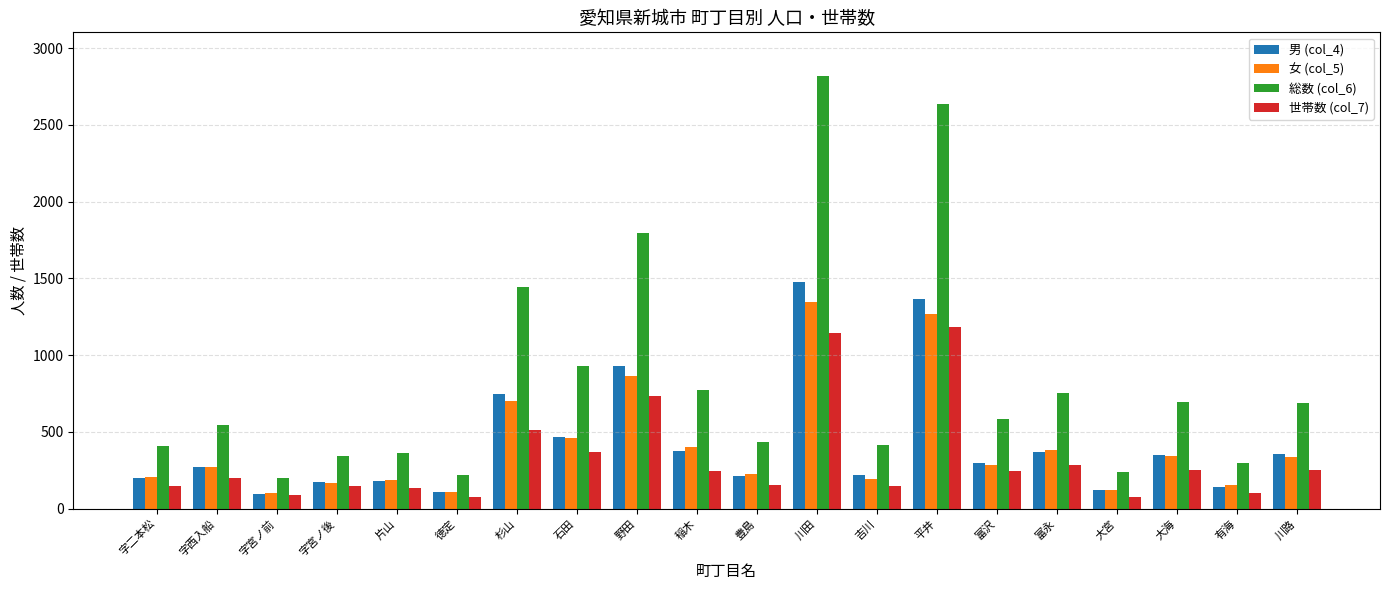

What is the label of the 14th bar from the left?

平井